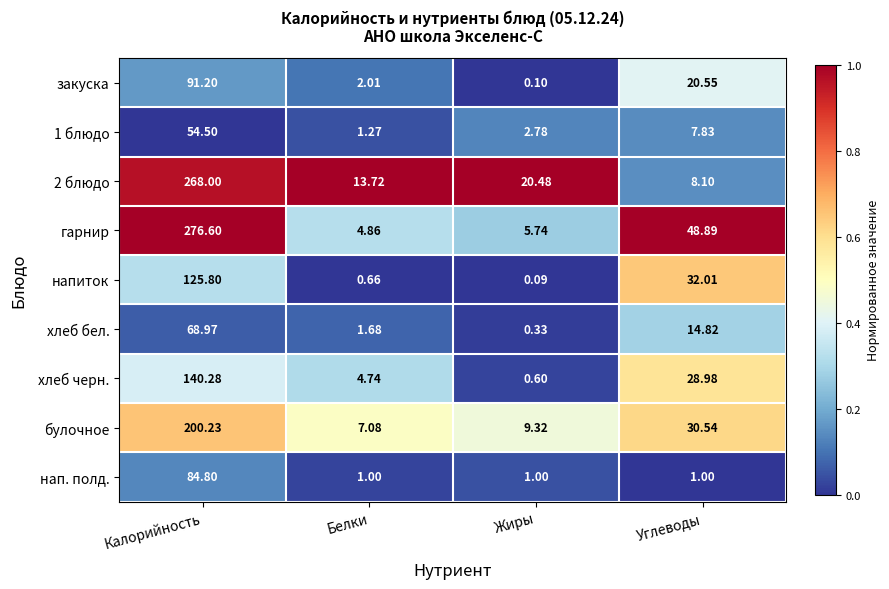

At which label does 2 блюдо reach its minimum?

Углеводы